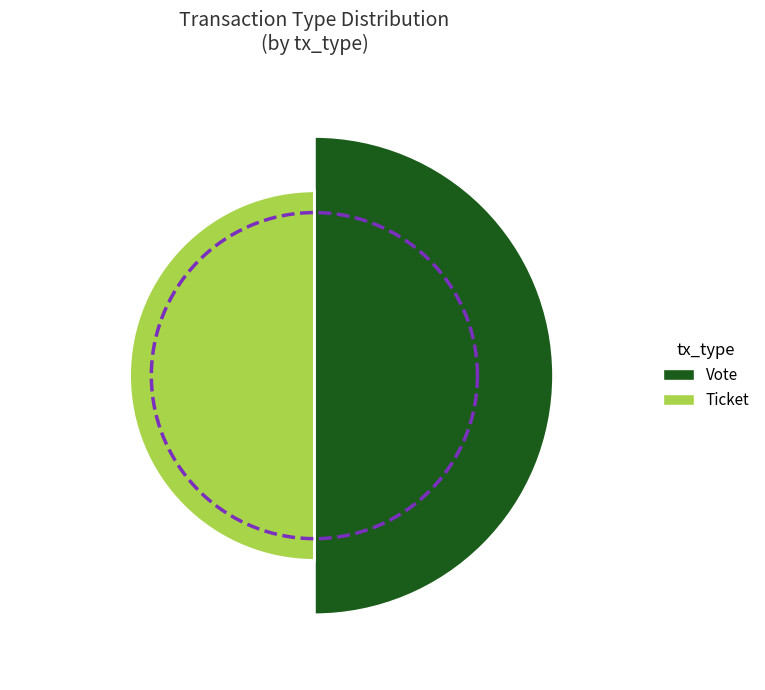

What is the smallest slice in the pie chart?

Ticket (io_index=0)